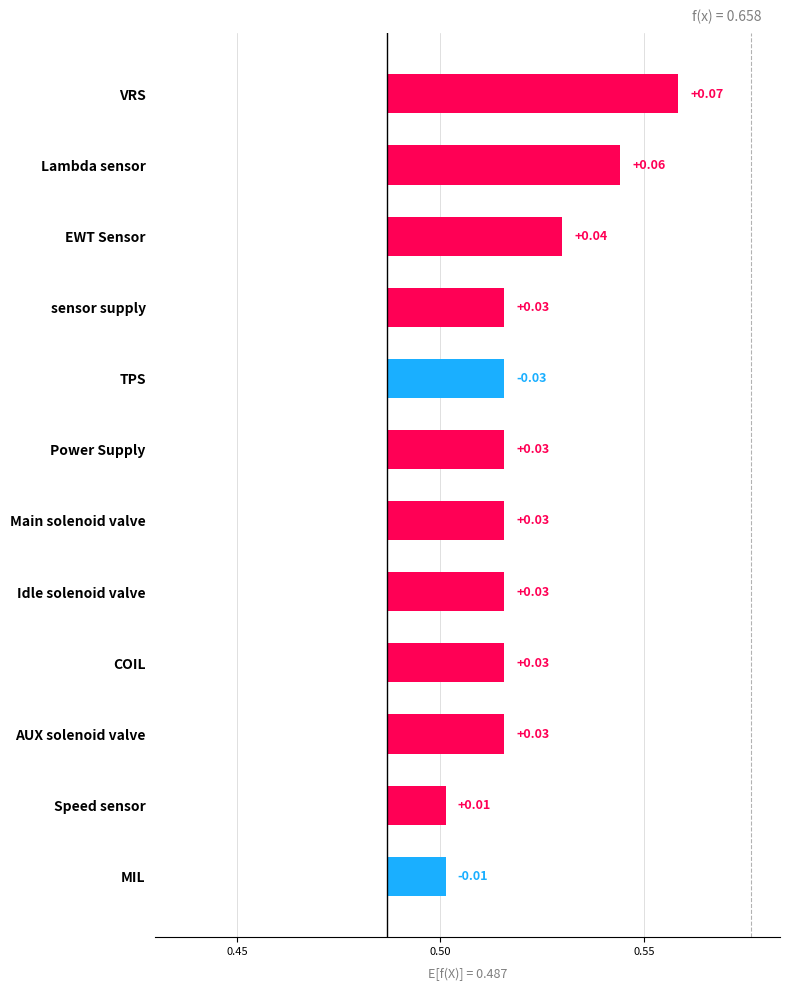

Reading left to right, transcribe all the data shown in this chart.

0.1	0.1	0.0	0.0	0.0	0.0	0.0	0.0	0.0	0.0	0.0	0.0